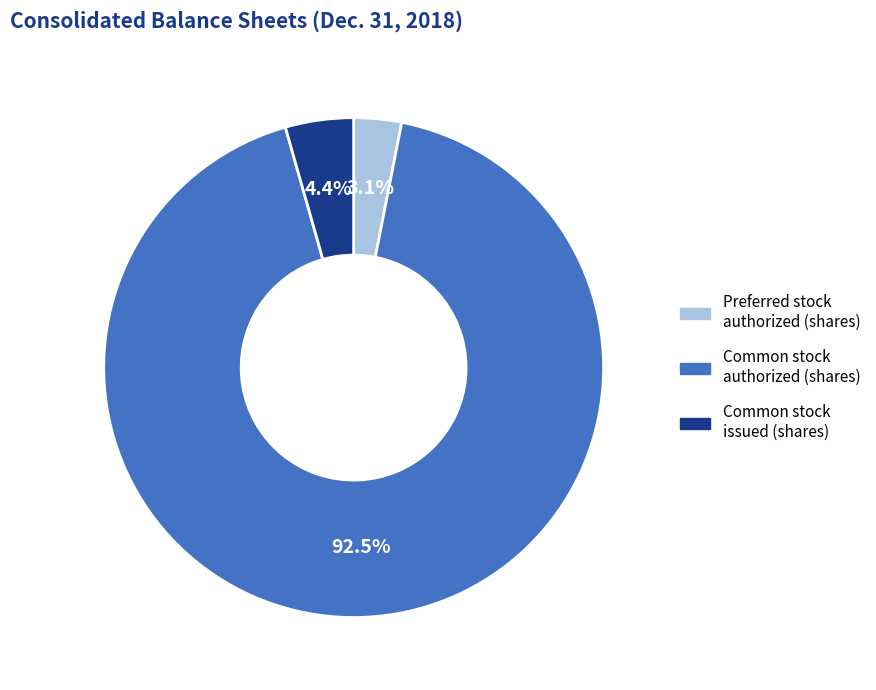

Does any single category account for the majority?

Yes